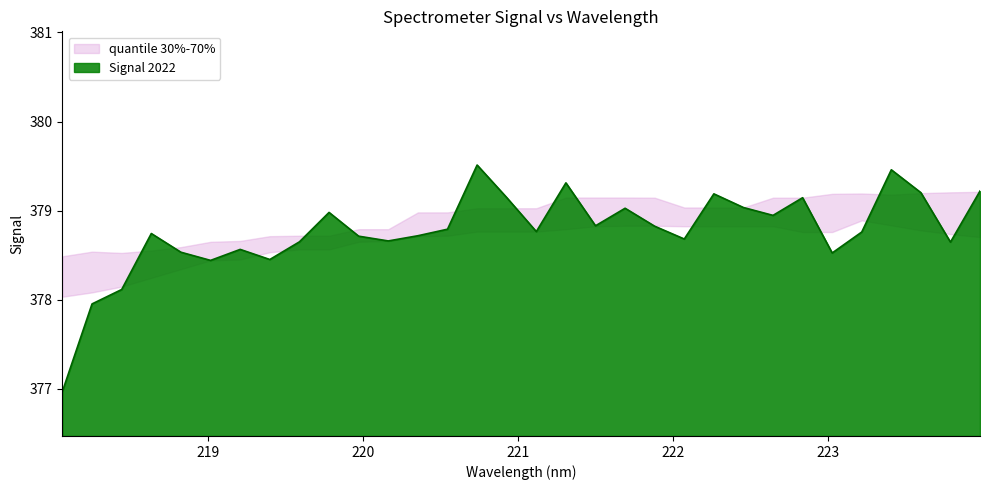

At which label is the value closest to 378?

219